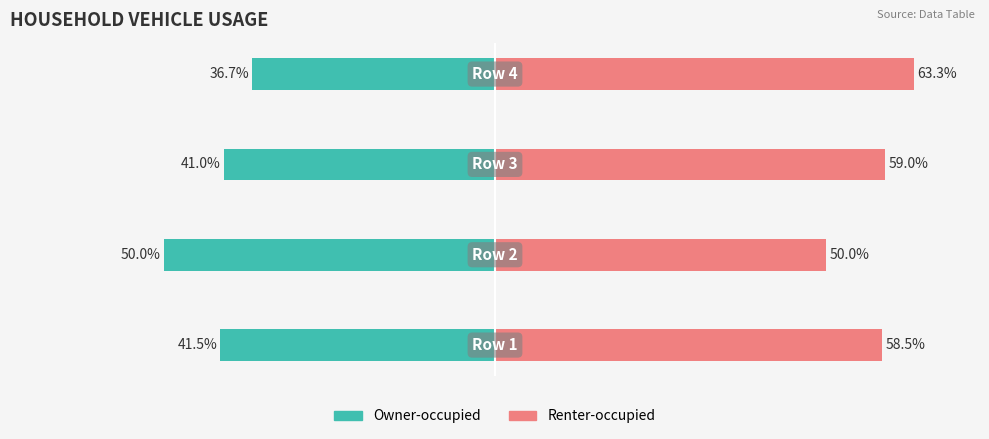

Is it true that Renter-occupied equals 58.5 at −80?

True